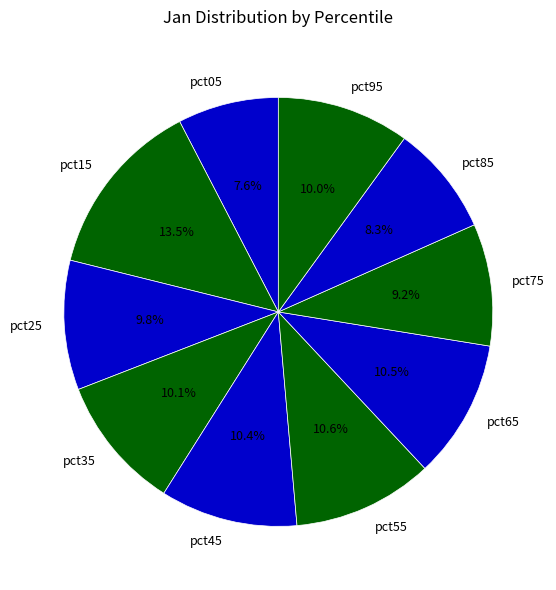

Which slice is the largest?

pct15